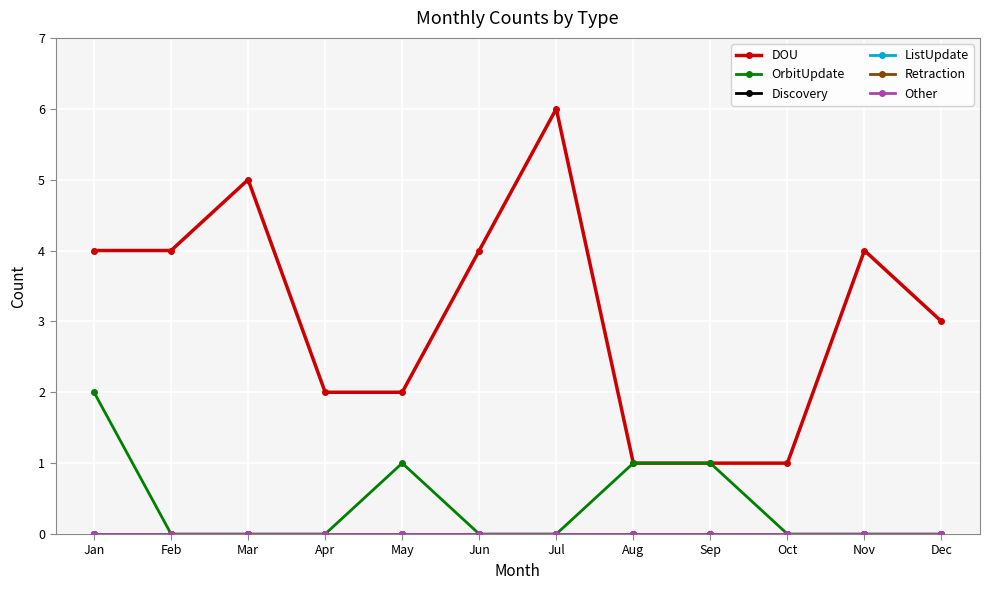

Rank the series by their maximum value, from lowest to highest.

Discovery, ListUpdate, Retraction, Other, OrbitUpdate, DOU